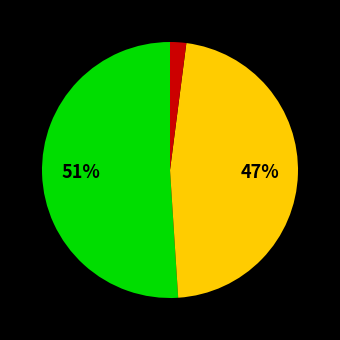

Does any single category account for the majority?

Yes